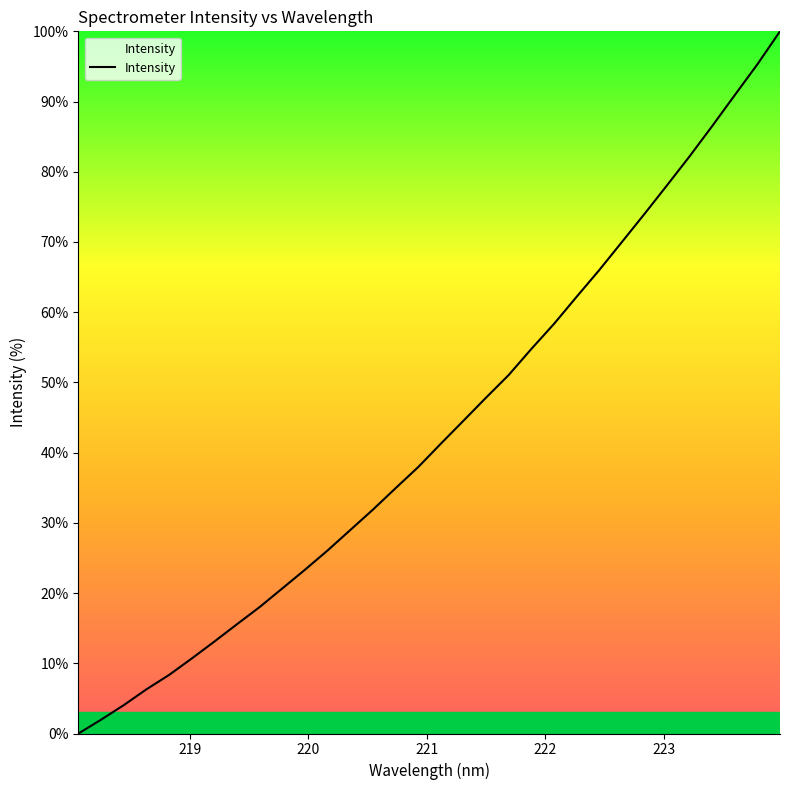

What is the maximum value shown in the chart?

100.0